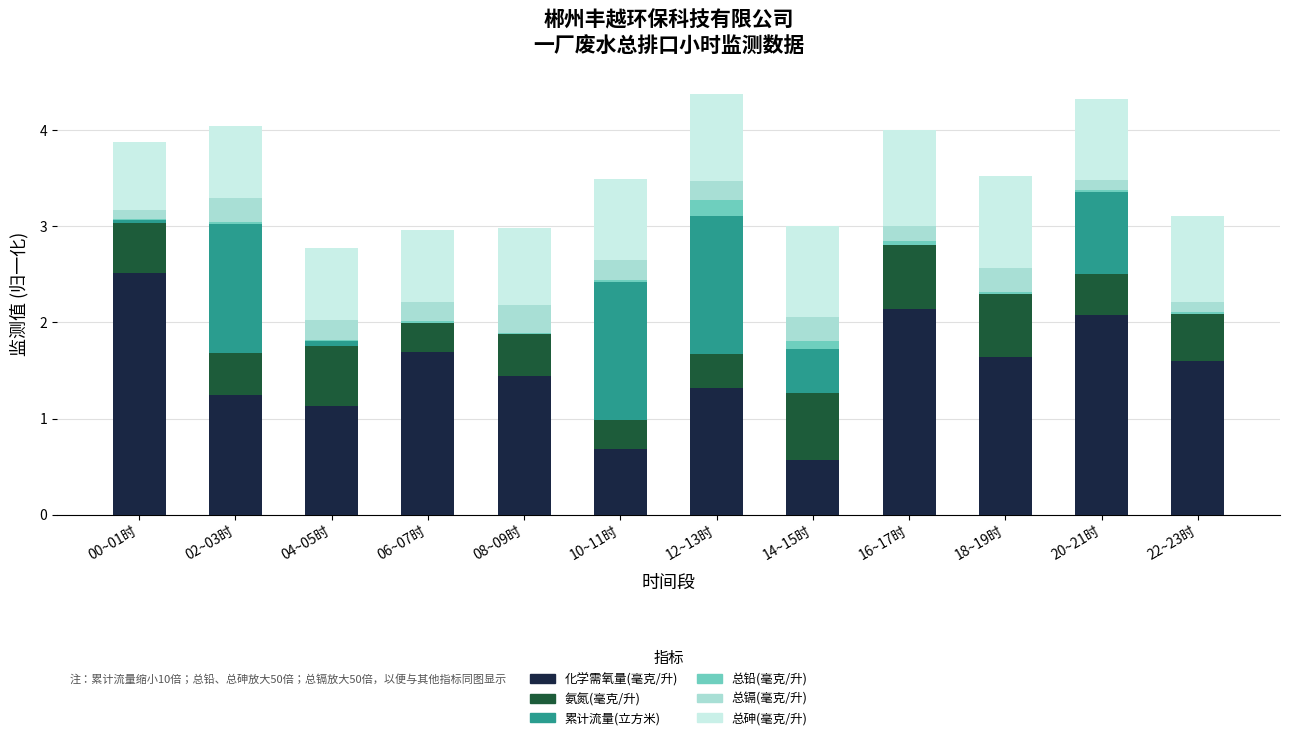

What is the maximum value for 化学需氧量(毫克/升)?

2.5